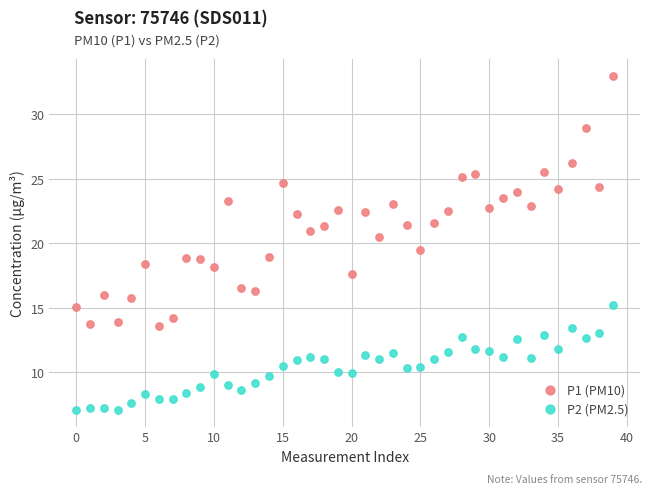

Across all data points, what is the range of Y values (max minus min)?

25.9